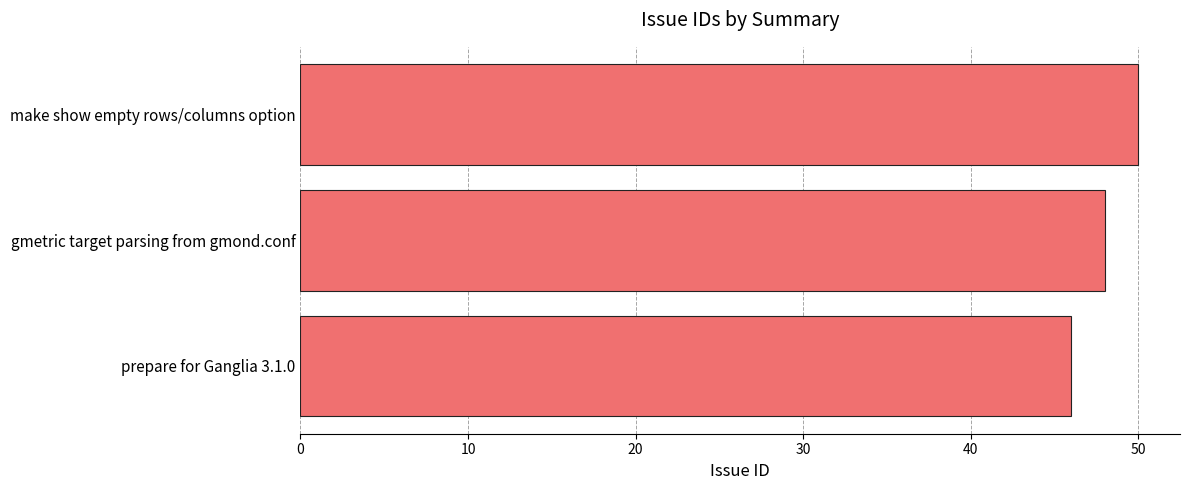

How many values are below 48?

1